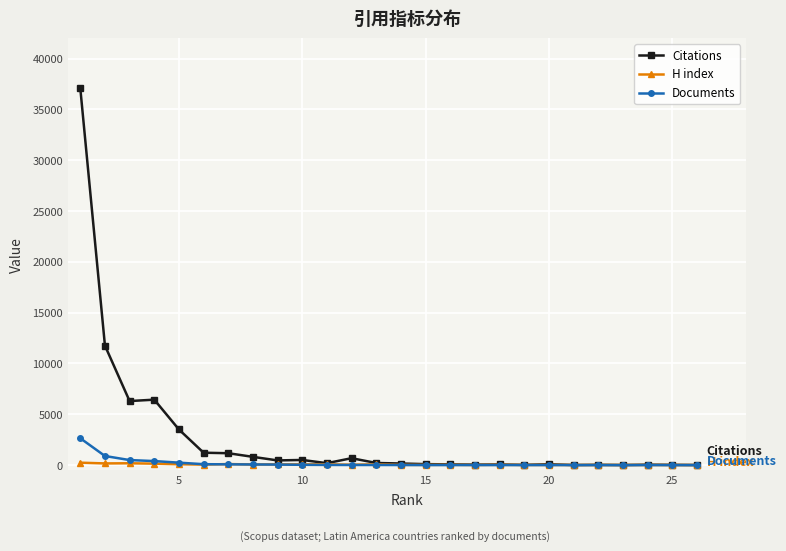

List the series in order of their peak value, highest first.

Citations, Documents, H index